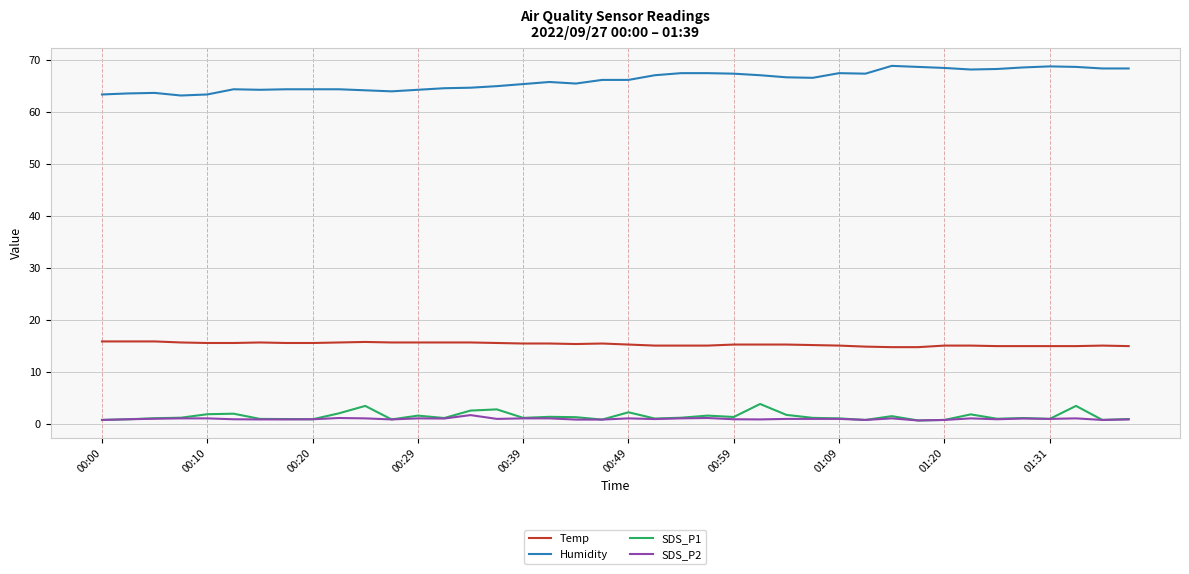

Does the chart display data point markers on the line(s)?

No